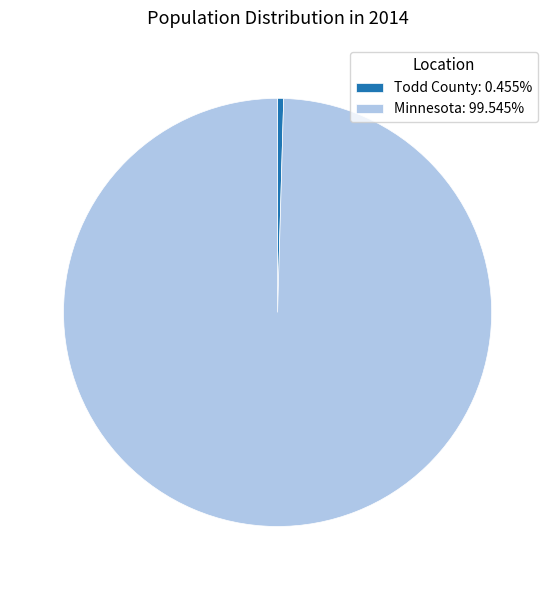

Is it true that Minnesota is 85% of the pie?

False